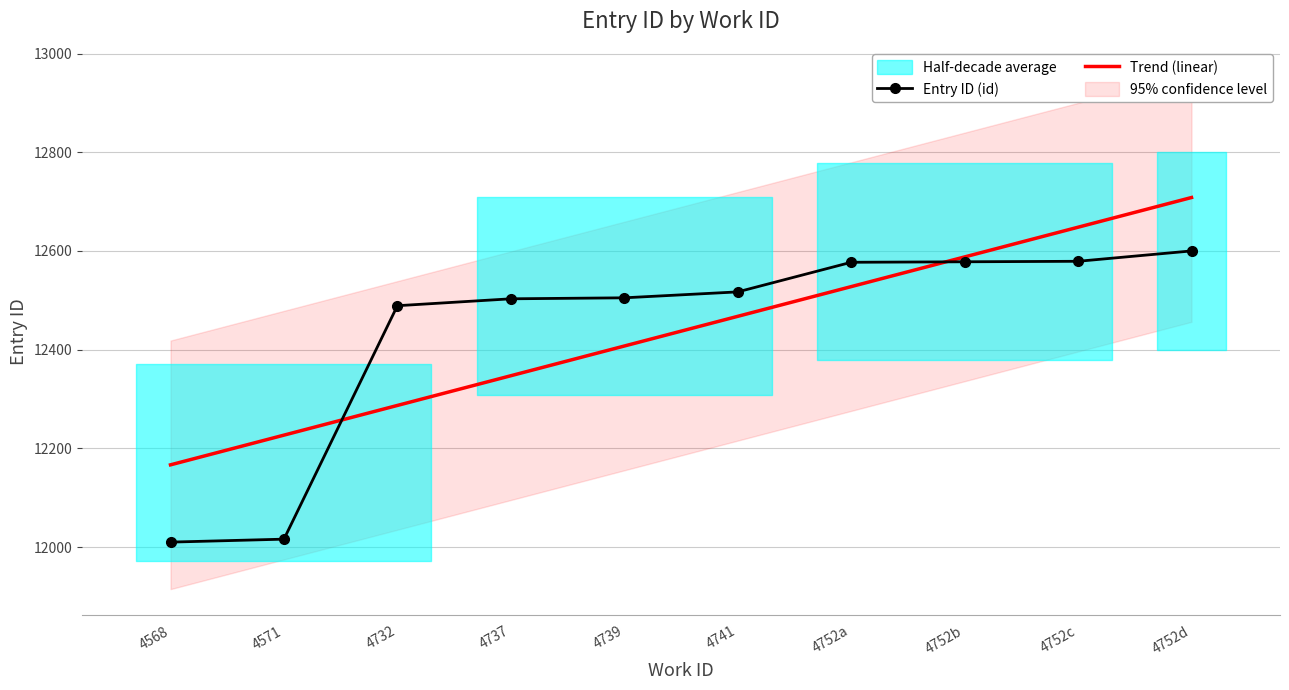

Is the value of Trend (linear) at 4741 greater than the value of Entry ID (id) at 4752d?

No